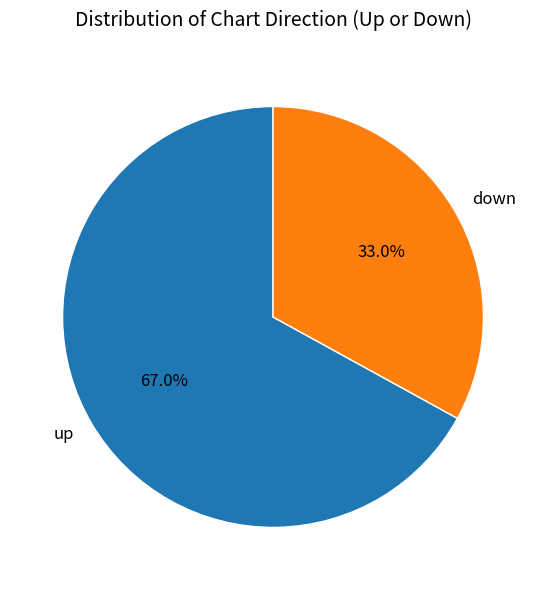

How many slices are in this pie chart?

2